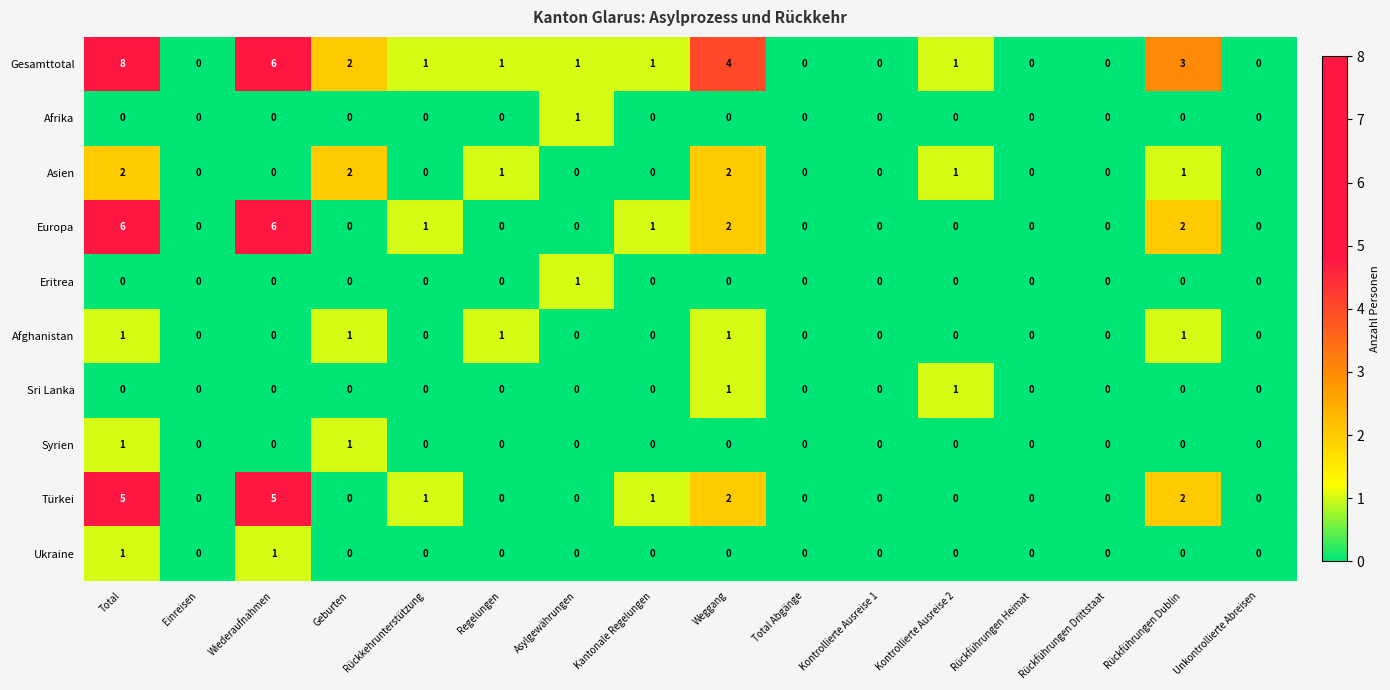

What is the greatest value displayed?

8